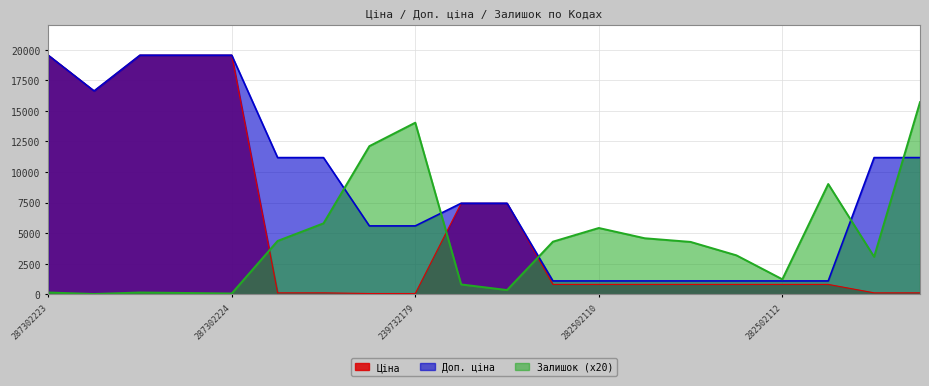

Rank the series by their average value, from lowest to highest.

Залишок (x20), Ціна, Доп. ціна